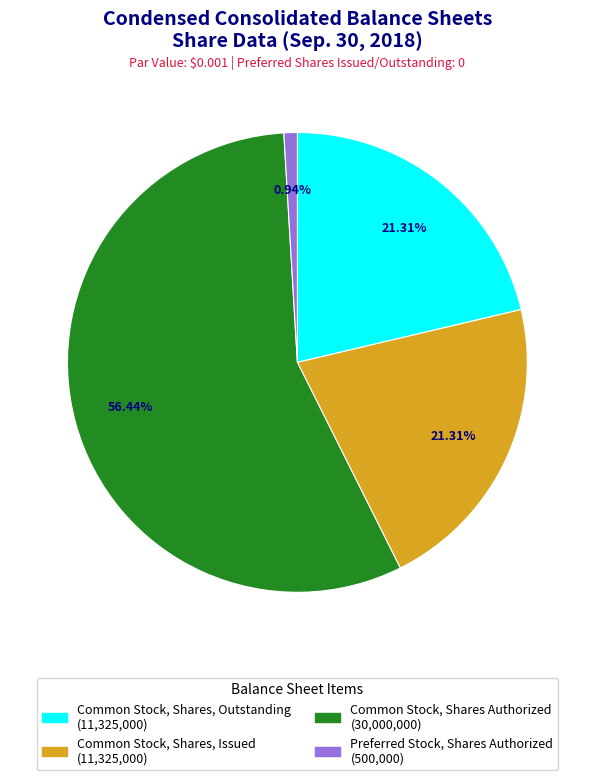

Is it true that Common Stock, Shares, Outstanding is 31% of the pie?

False